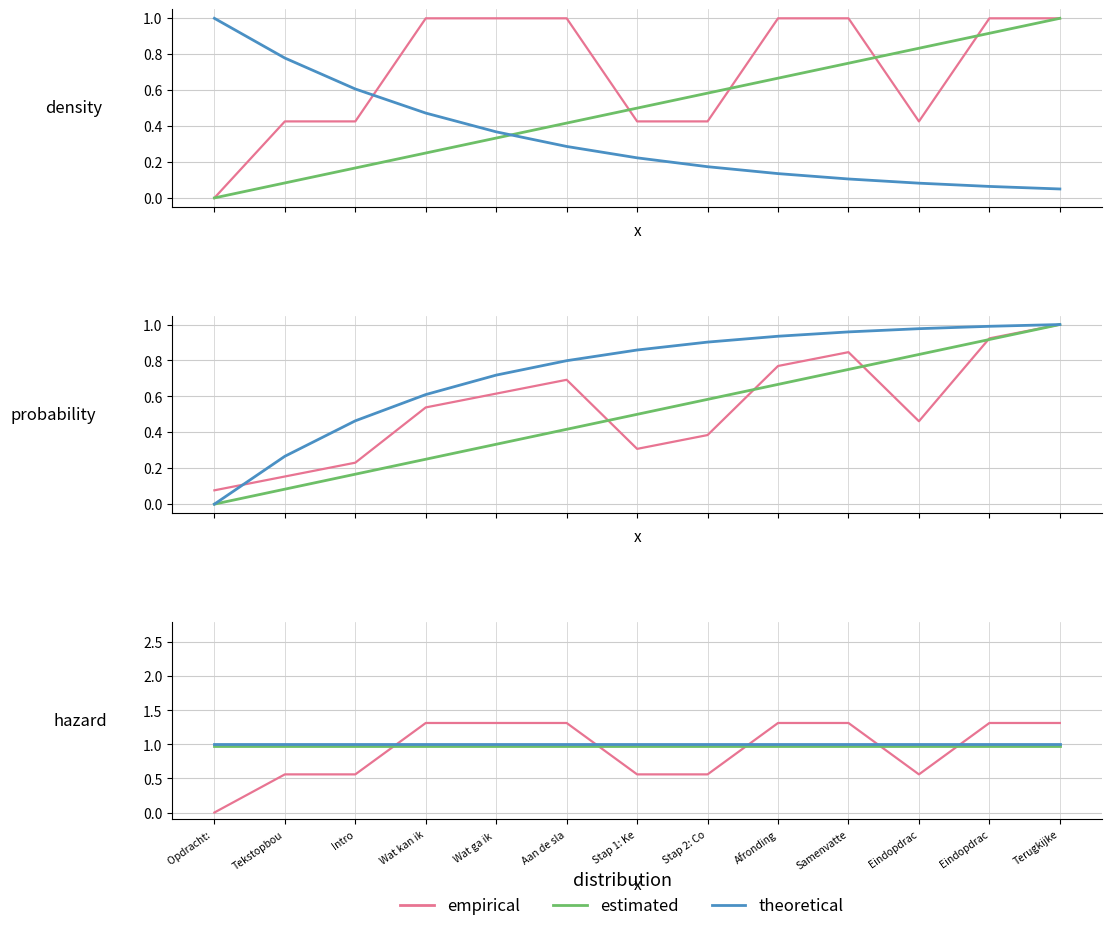

True or false: empirical and theoretical intersect in this chart.

True